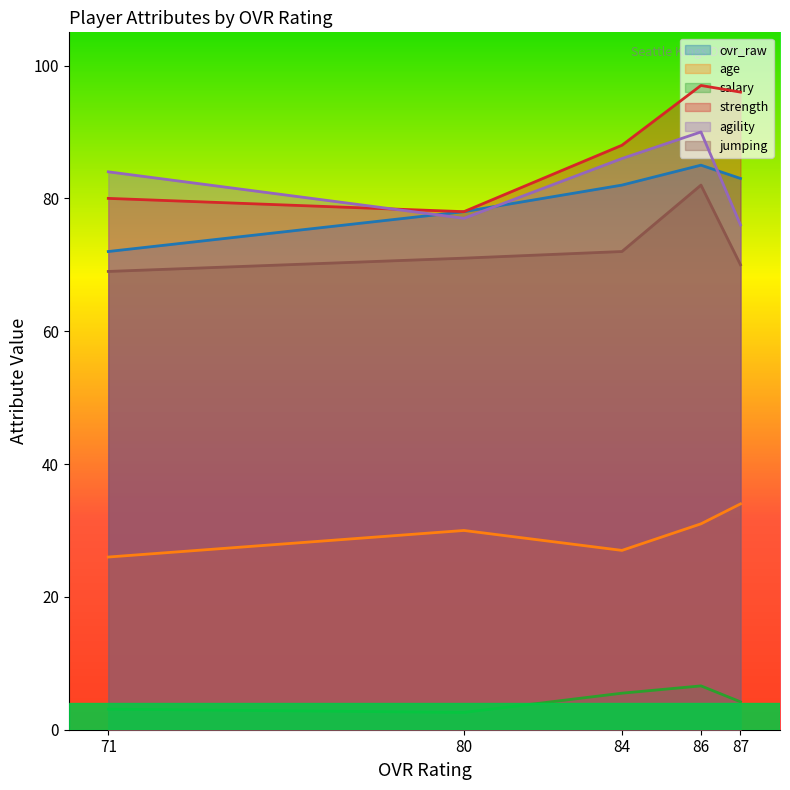

What are all the series names shown in the legend?

ovr_raw, age, salary, strength, agility, jumping